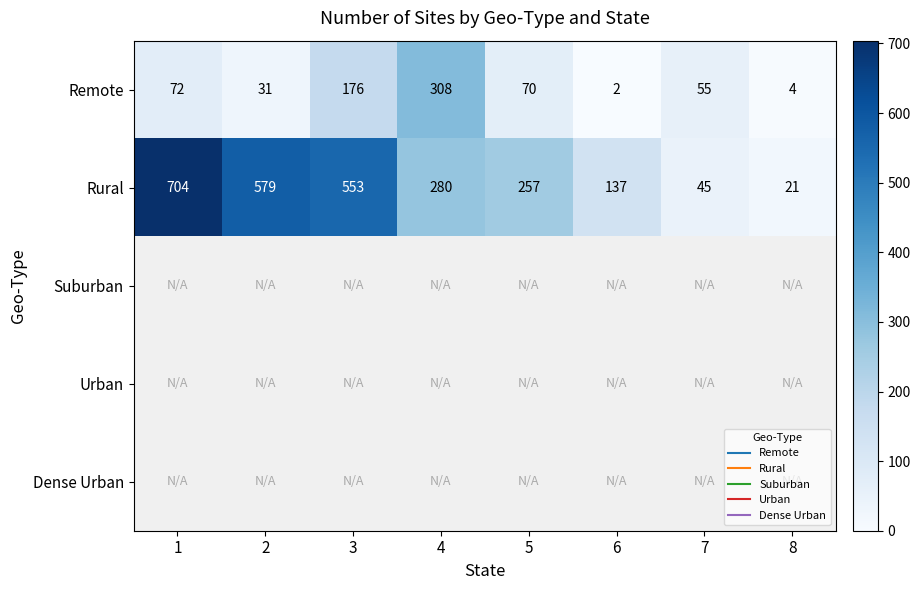

Between 2 and 5, which series saw the biggest shift?

Rural